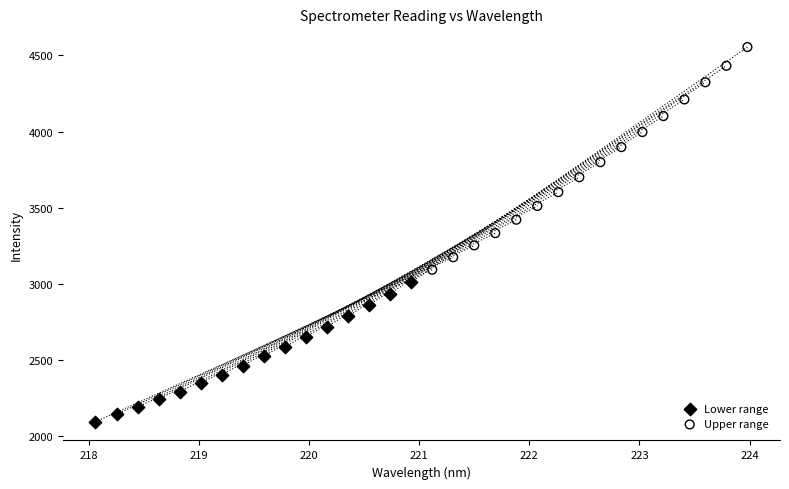

Which series has the widest spread of Y values?

Upper range